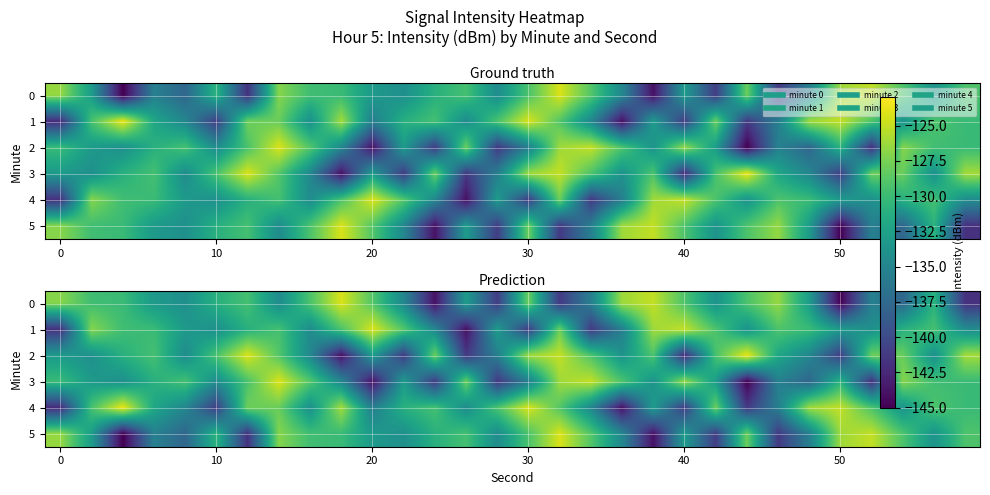

How many data points in 2 are less than -131?

16